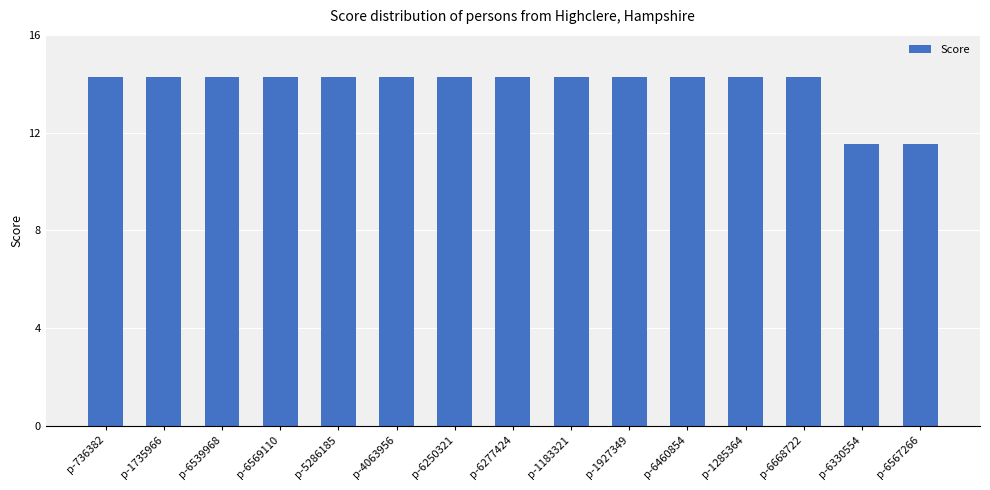

What is the greatest value displayed?

14.3